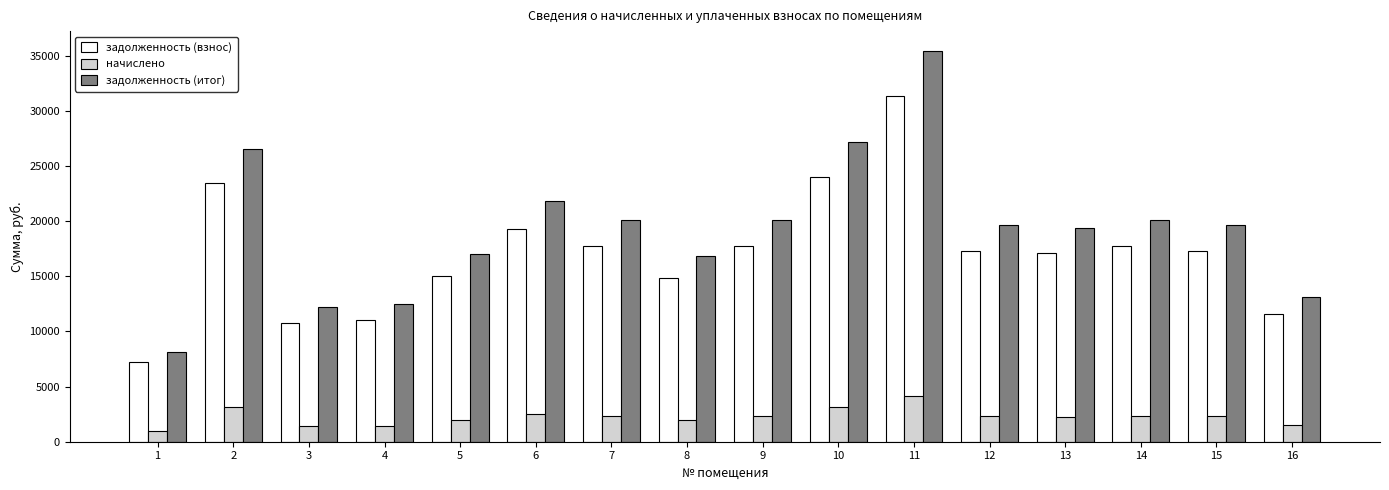

Which series has the widest spread of values?

задолженность (итог)